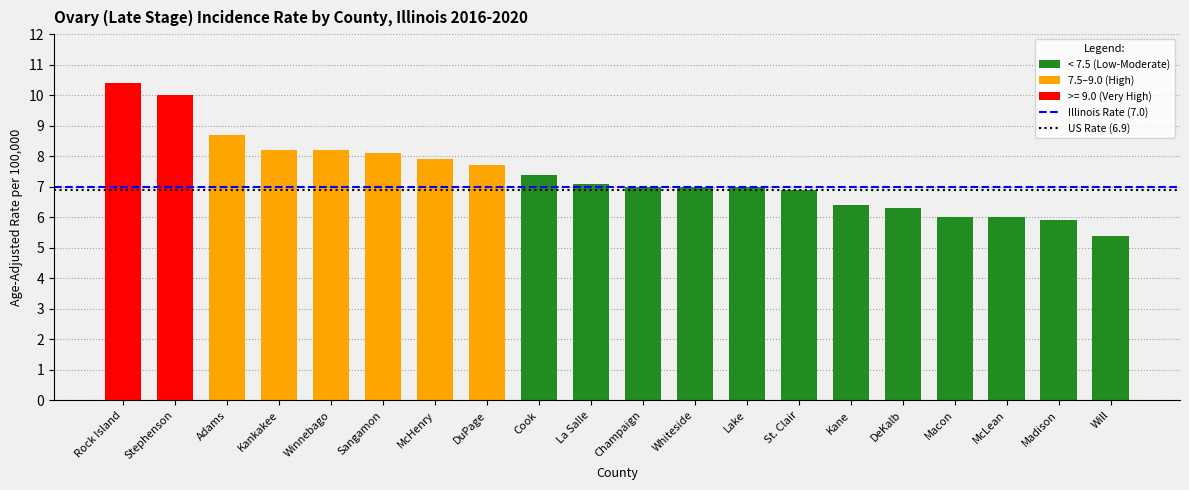

The value at Rock Island is 14.4. True or false?

False